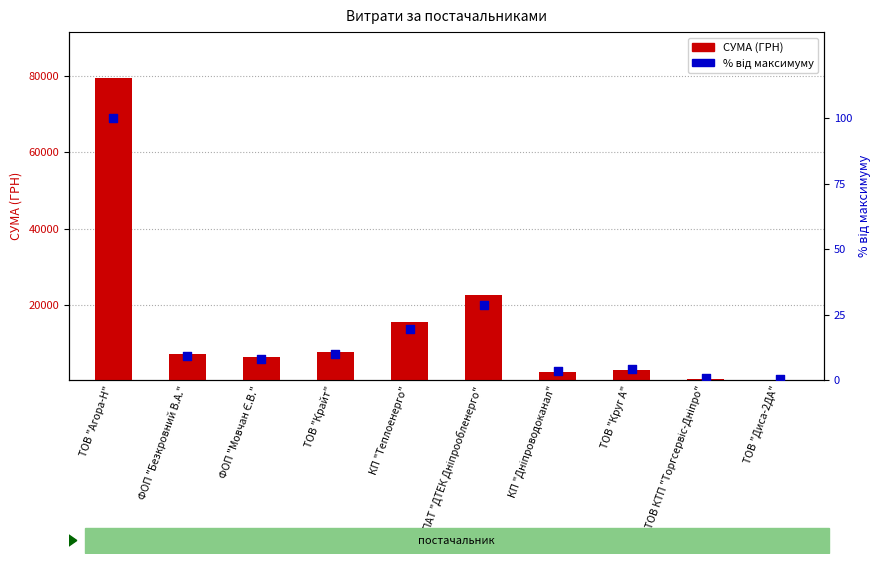

Is the value of СУМА (ГРН) at ПАТ "ДТЕК Дніпрообленерго" greater than the value of % від максимуму at ТОВ "Диса-2ДА"?

Yes